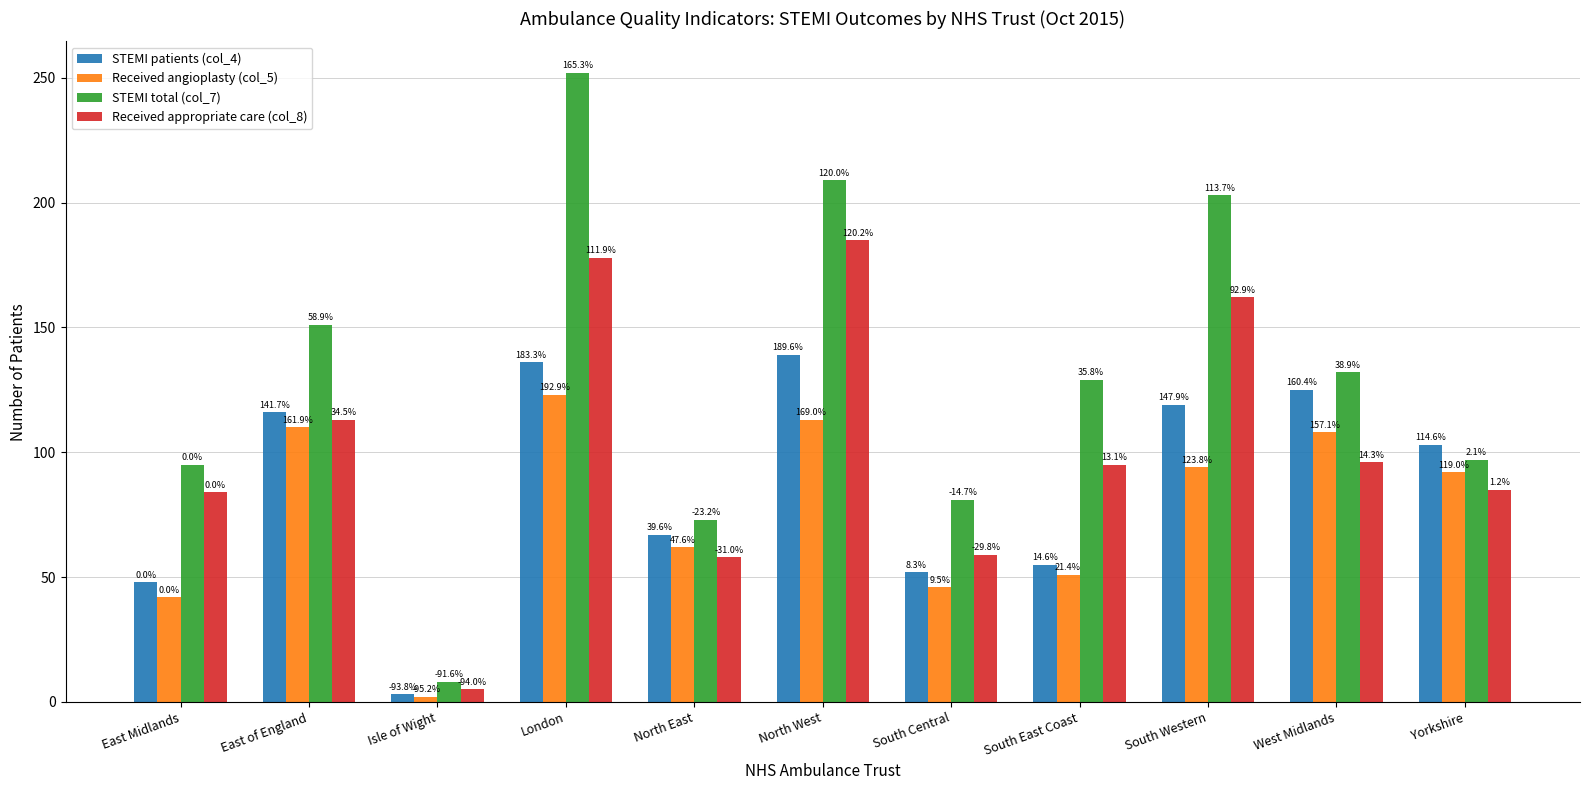

Does the chart contain stacked bars?

No